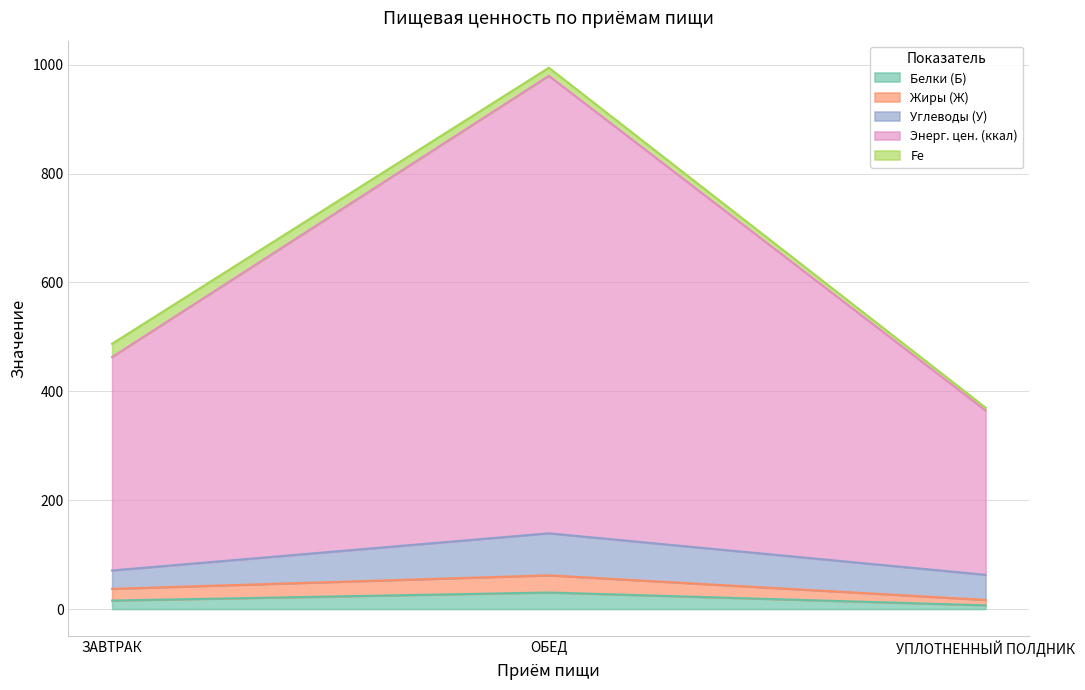

True or false: Жиры (Ж) has a value of 11.3 at УПЛОТНЕННЫЙ ПОЛДНИК.

False